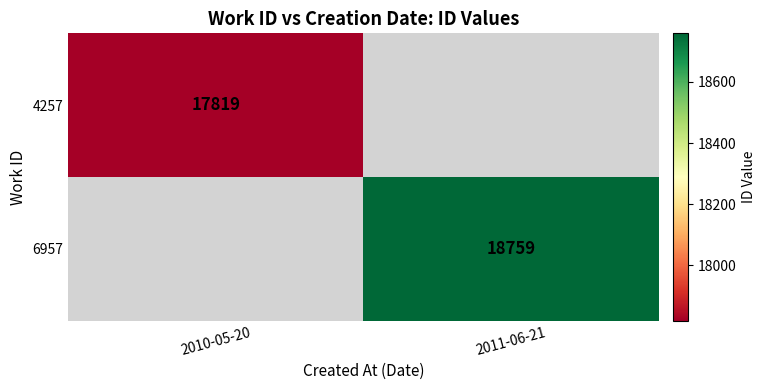

Is it true that 6957 equals 18759 at 2011-06-21?

True